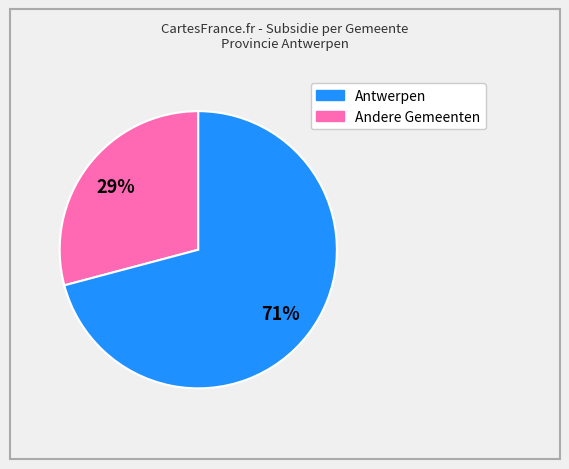

Is there any slice that represents more than half of the pie?

Yes